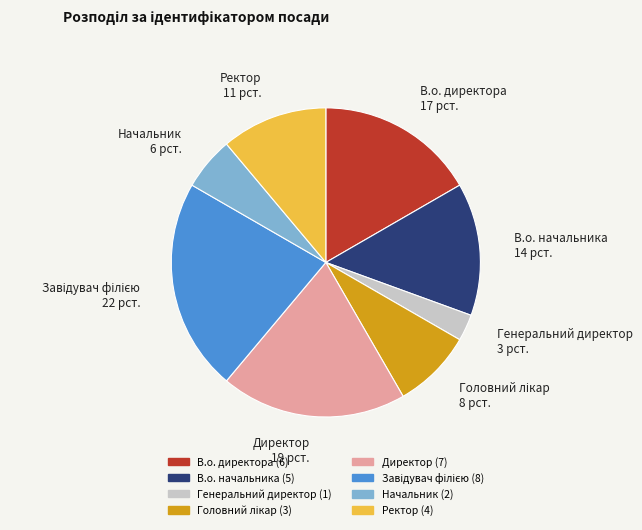

True or false: Директор accounts for 19% of the total.

True